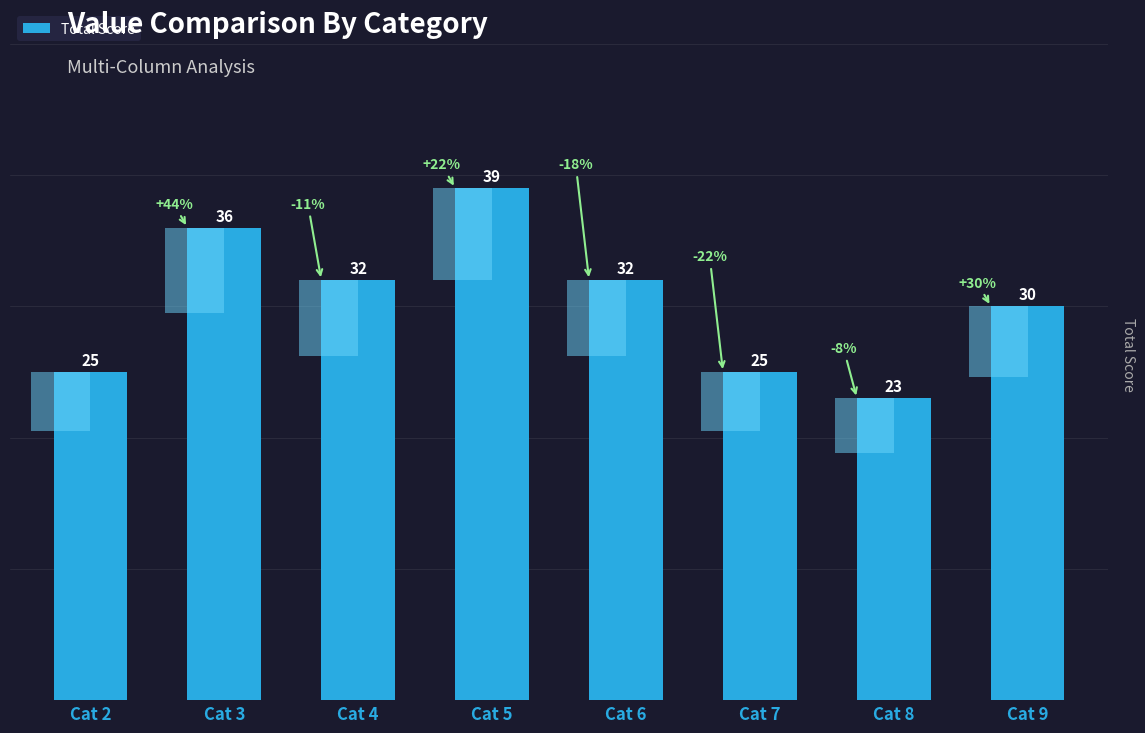

What is the smallest value displayed?

23